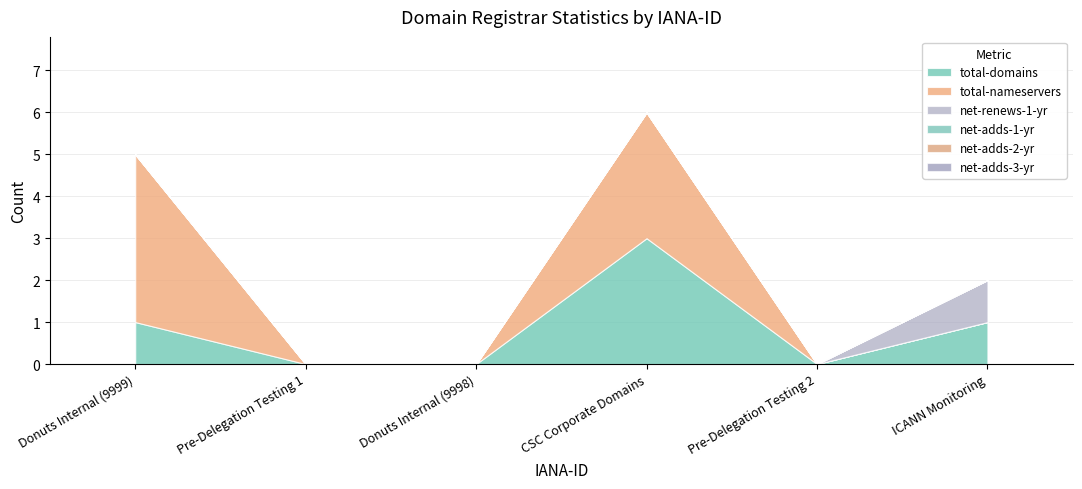

True or false: net-renews-1-yr and total-nameservers intersect in this chart.

False